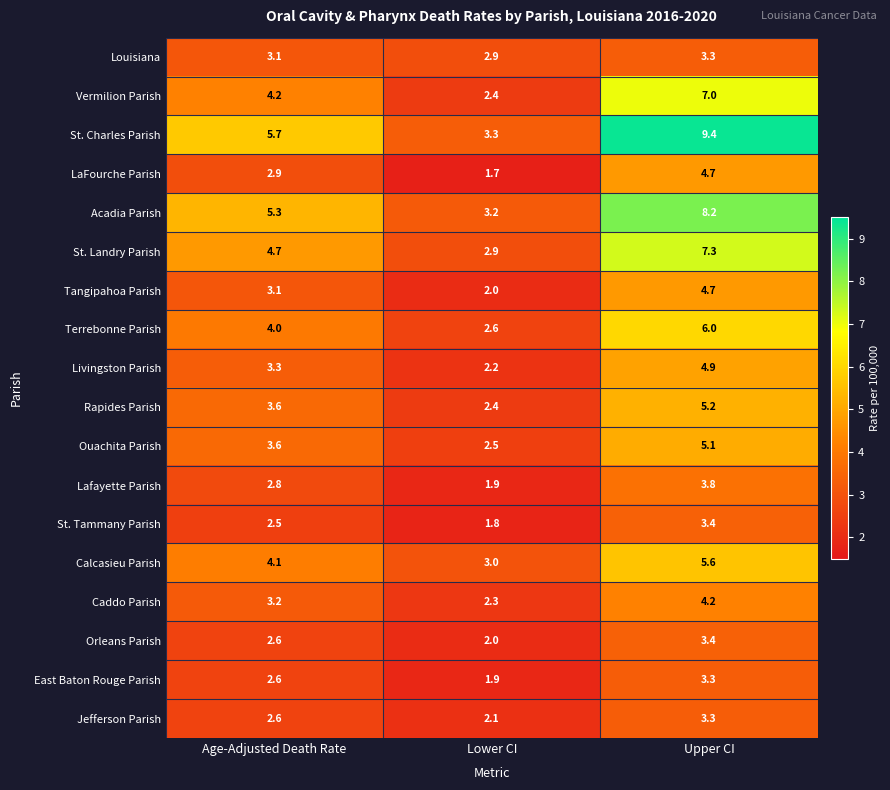

Which series has the largest range (max minus min)?

St. Charles Parish